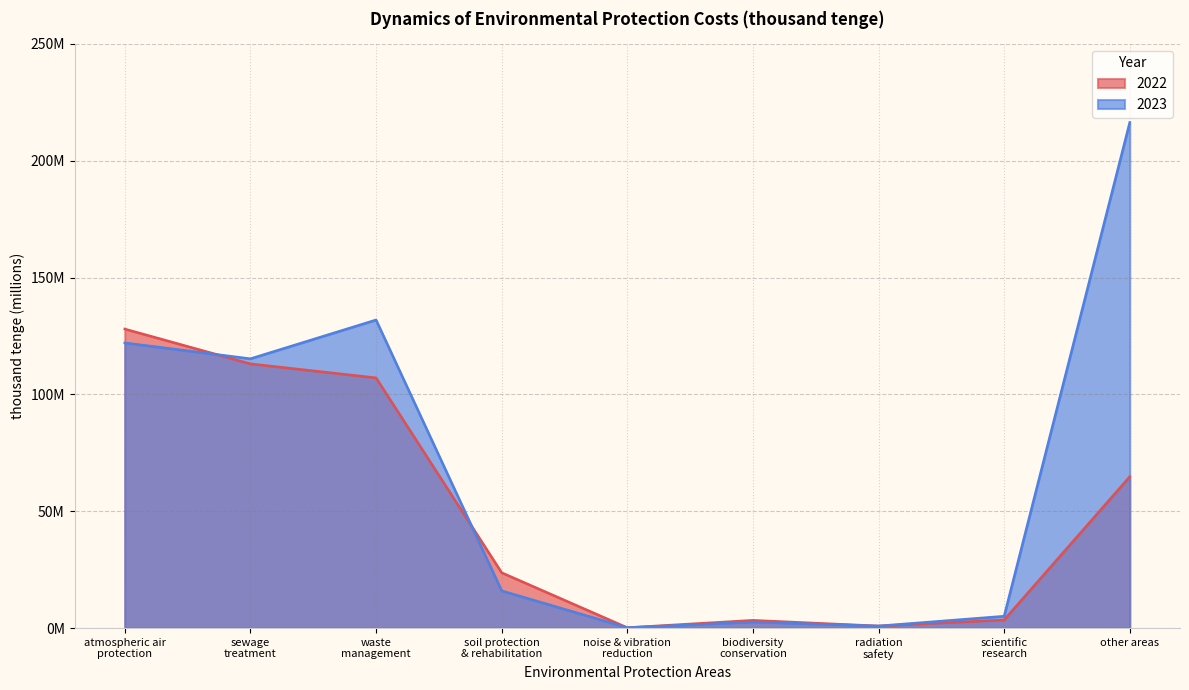

What position from the left is other areas?

9